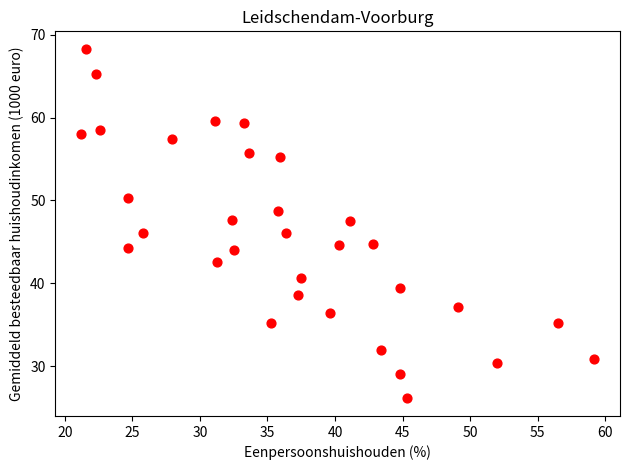

What is the range of Y values (max minus min)?

42.2